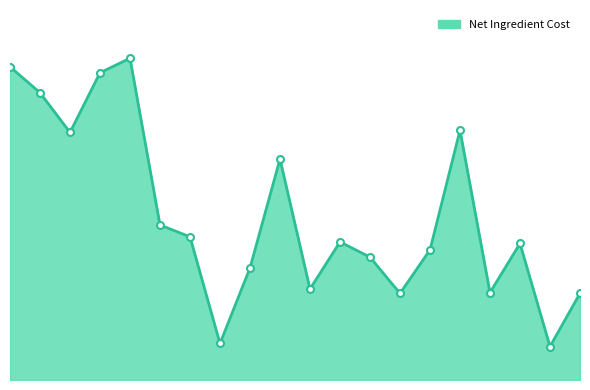

How many points are lower than both their immediate neighbors (excluding endpoints)?

6